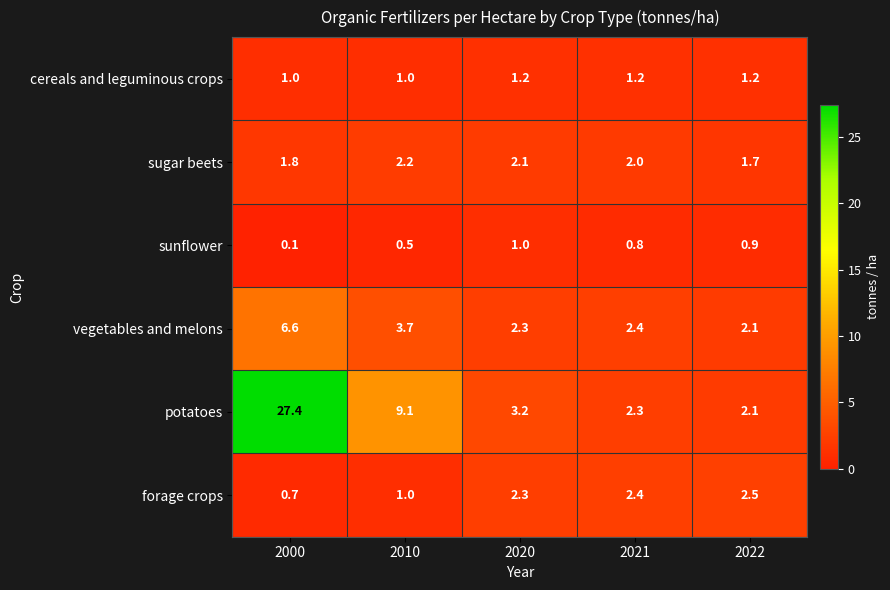

Which category has the highest value across all series?

2000